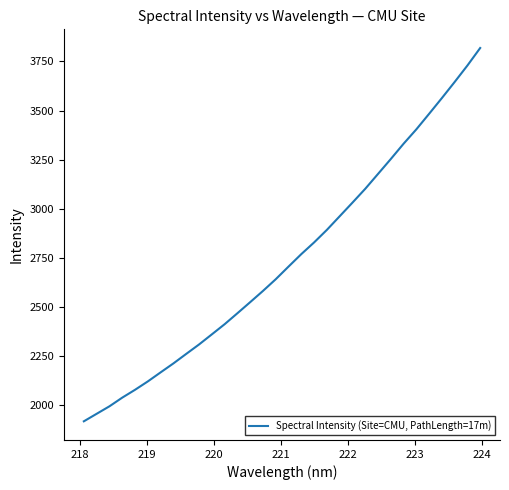

What is the difference between the maximum and minimum values?

1899.8